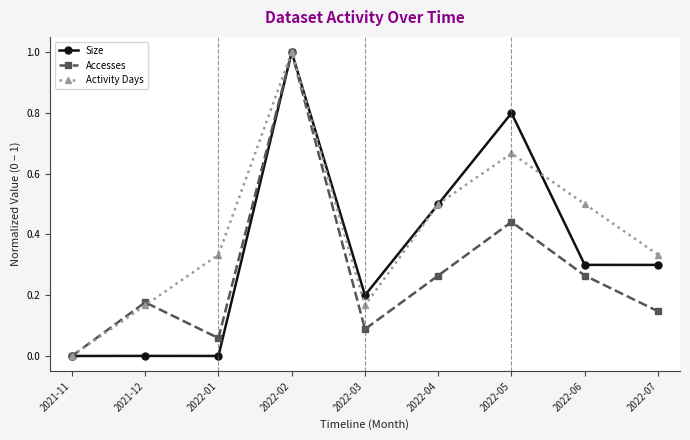

How many Activity Days values are between 0 and 1?

9